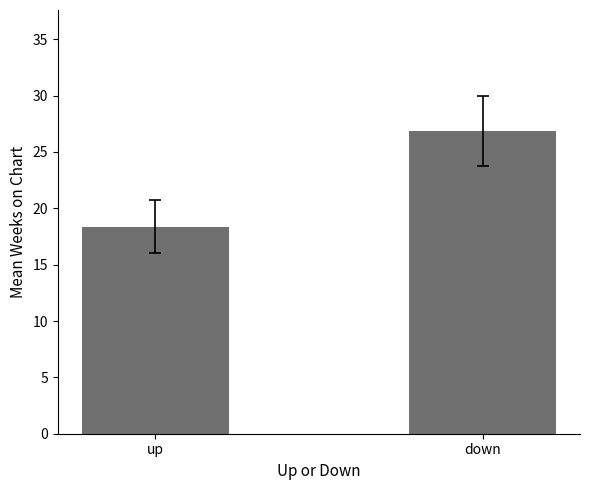

What is the value of the 1st bar from the left?

18.4